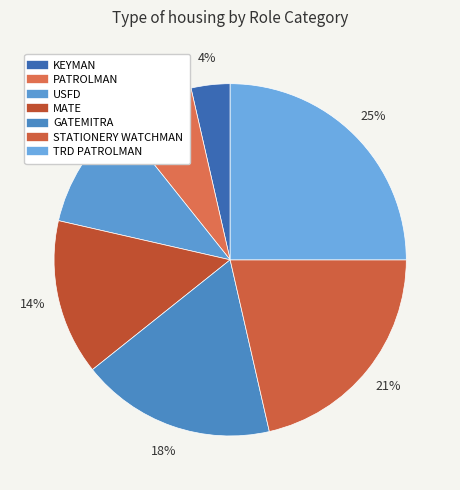

Count the number of slices in the pie.

7